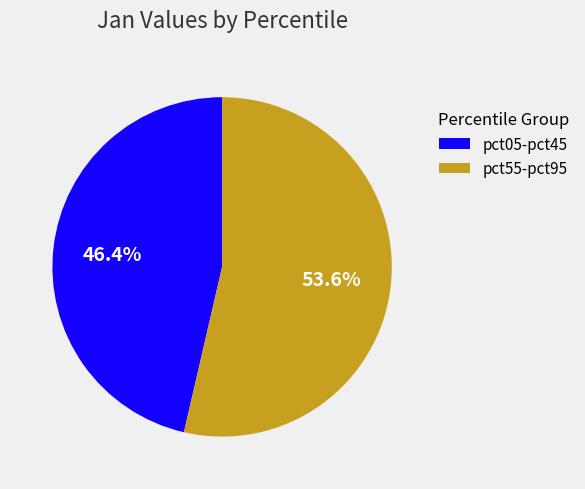

Combined, what portion of the pie is pct55-pct95 and pct05-pct45?

100.0%